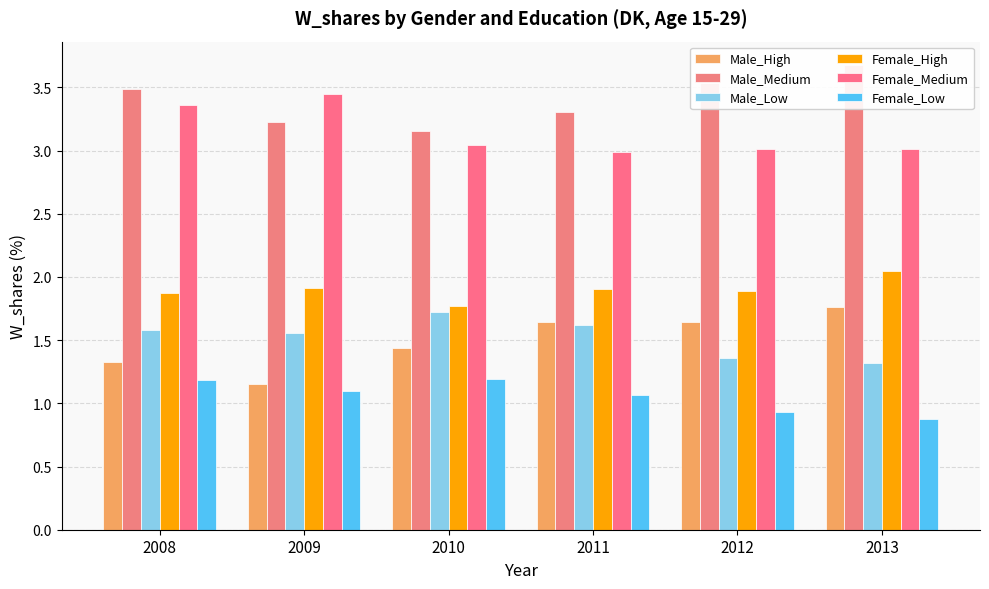

Rank the categories by Male_Low value from lowest to highest.

2013, 2012, 2009, 2008, 2011, 2010